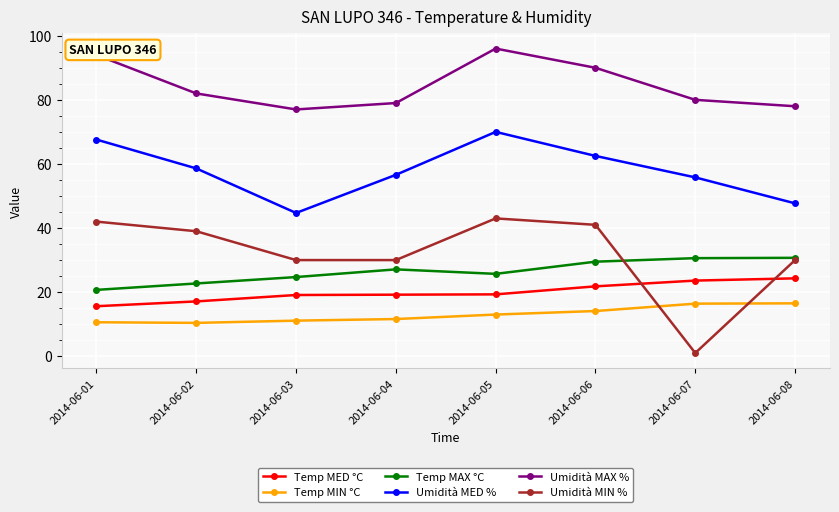

Rank the series by their maximum value, from lowest to highest.

Temp MIN °C, Temp MED °C, Temp MAX °C, Umidità MIN %, Umidità MED %, Umidità MAX %